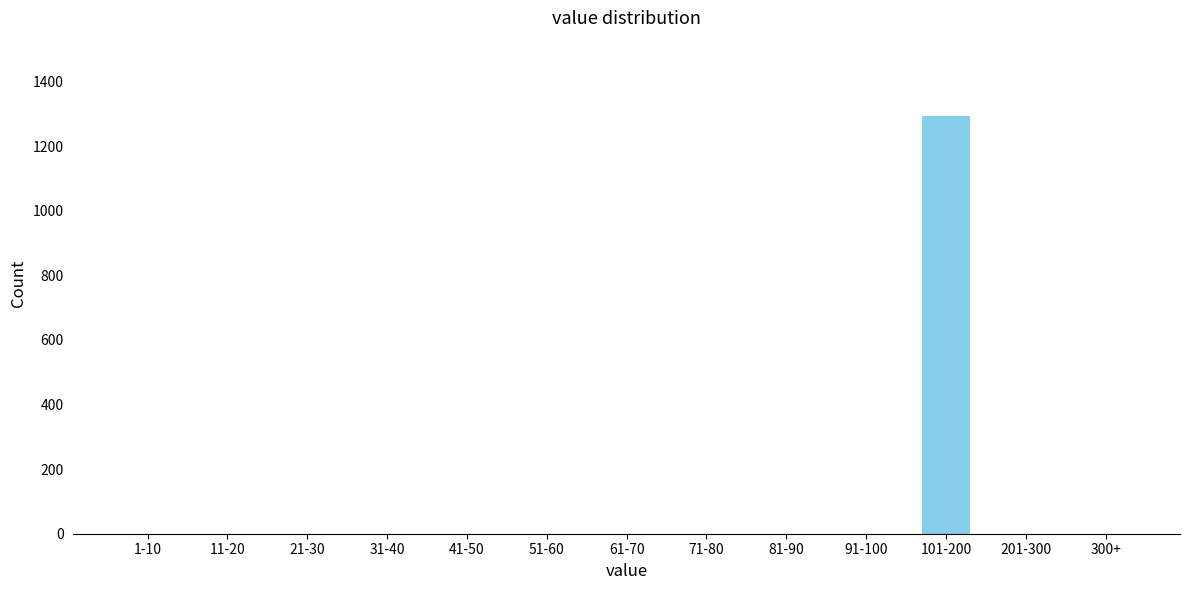

Reading left to right, transcribe all the data shown in this chart.

1-10=0	11-20=0	21-30=0	31-40=0	41-50=0	51-60=0	61-70=0	71-80=0	81-90=0	91-100=0	101-200=1294	201-300=0	300+=0